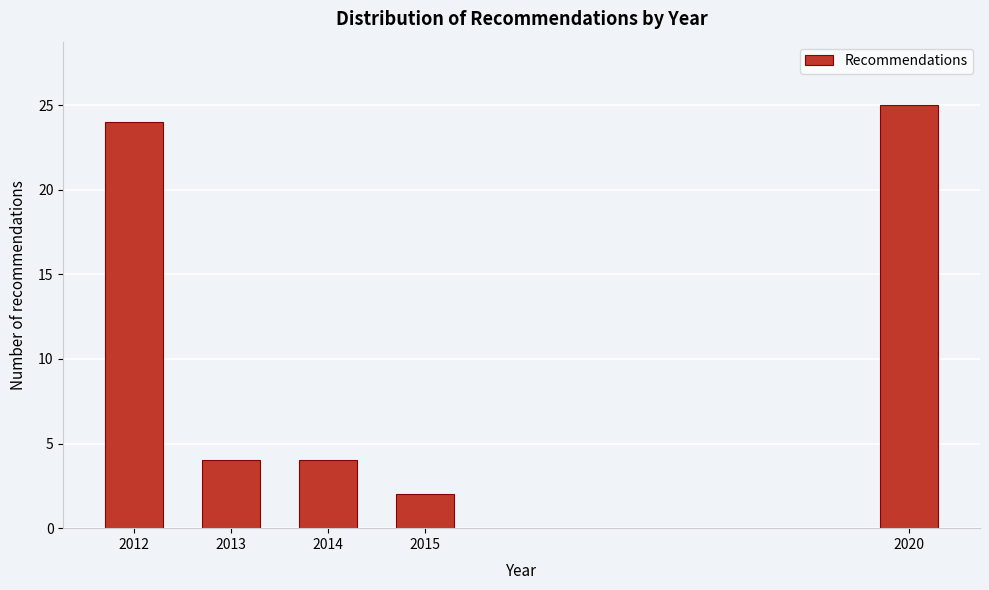

Reading left to right, what are all the values shown in this chart?

2012=24	2013=4	2014=4	2015=2	2020=25